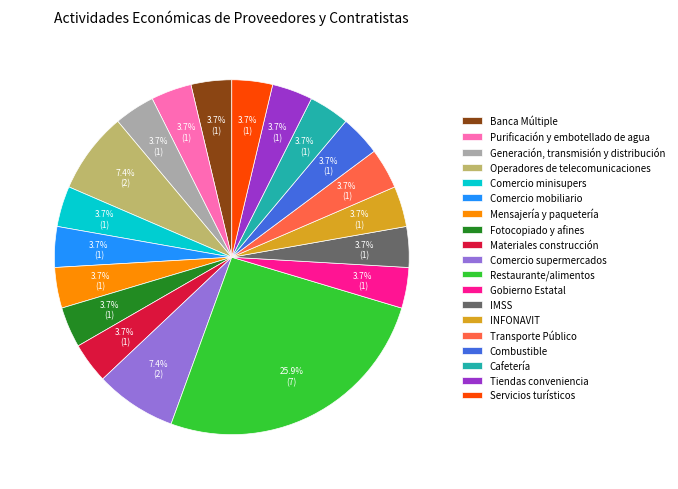

Approximately how many times larger is the value at Comercio supermercados compared to Tiendas conveniencia?

2.0